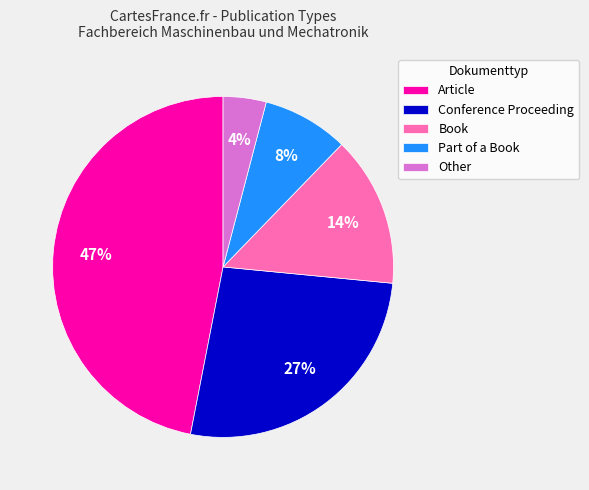

Which has a higher value, Other or Conference Proceeding?

Conference Proceeding